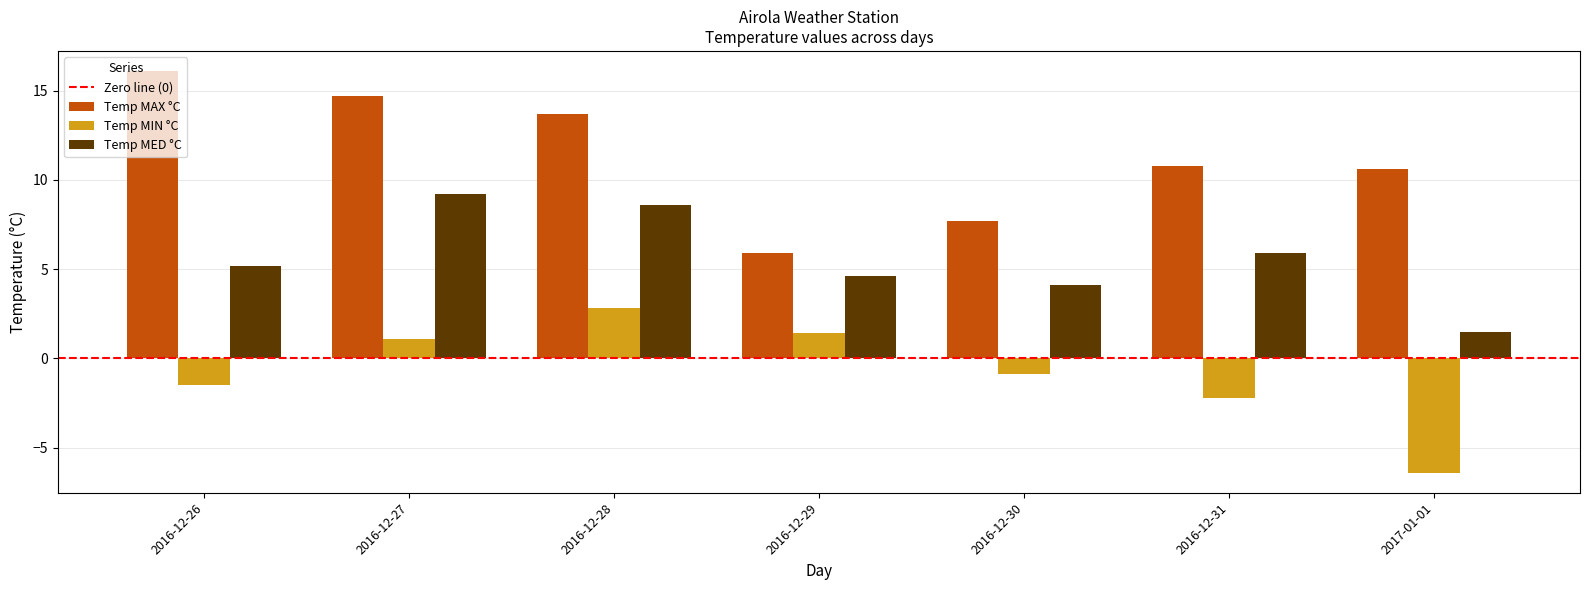

How many data points in Temp MIN °C are above 0?

3